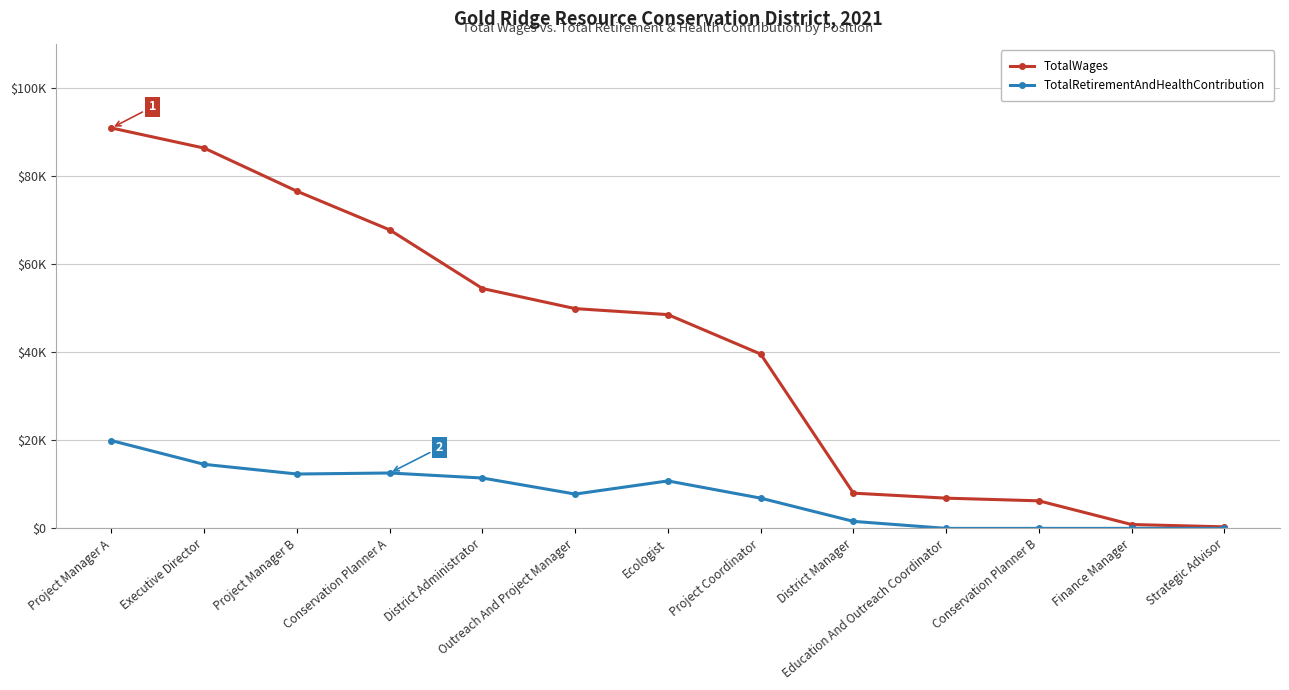

List the series in order of their overall mean, highest first.

TotalWages, TotalRetirementAndHealthContribution